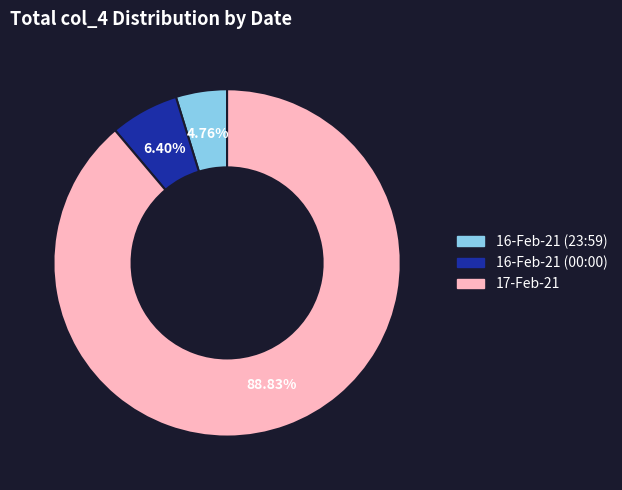

How many segments does this pie chart have?

3